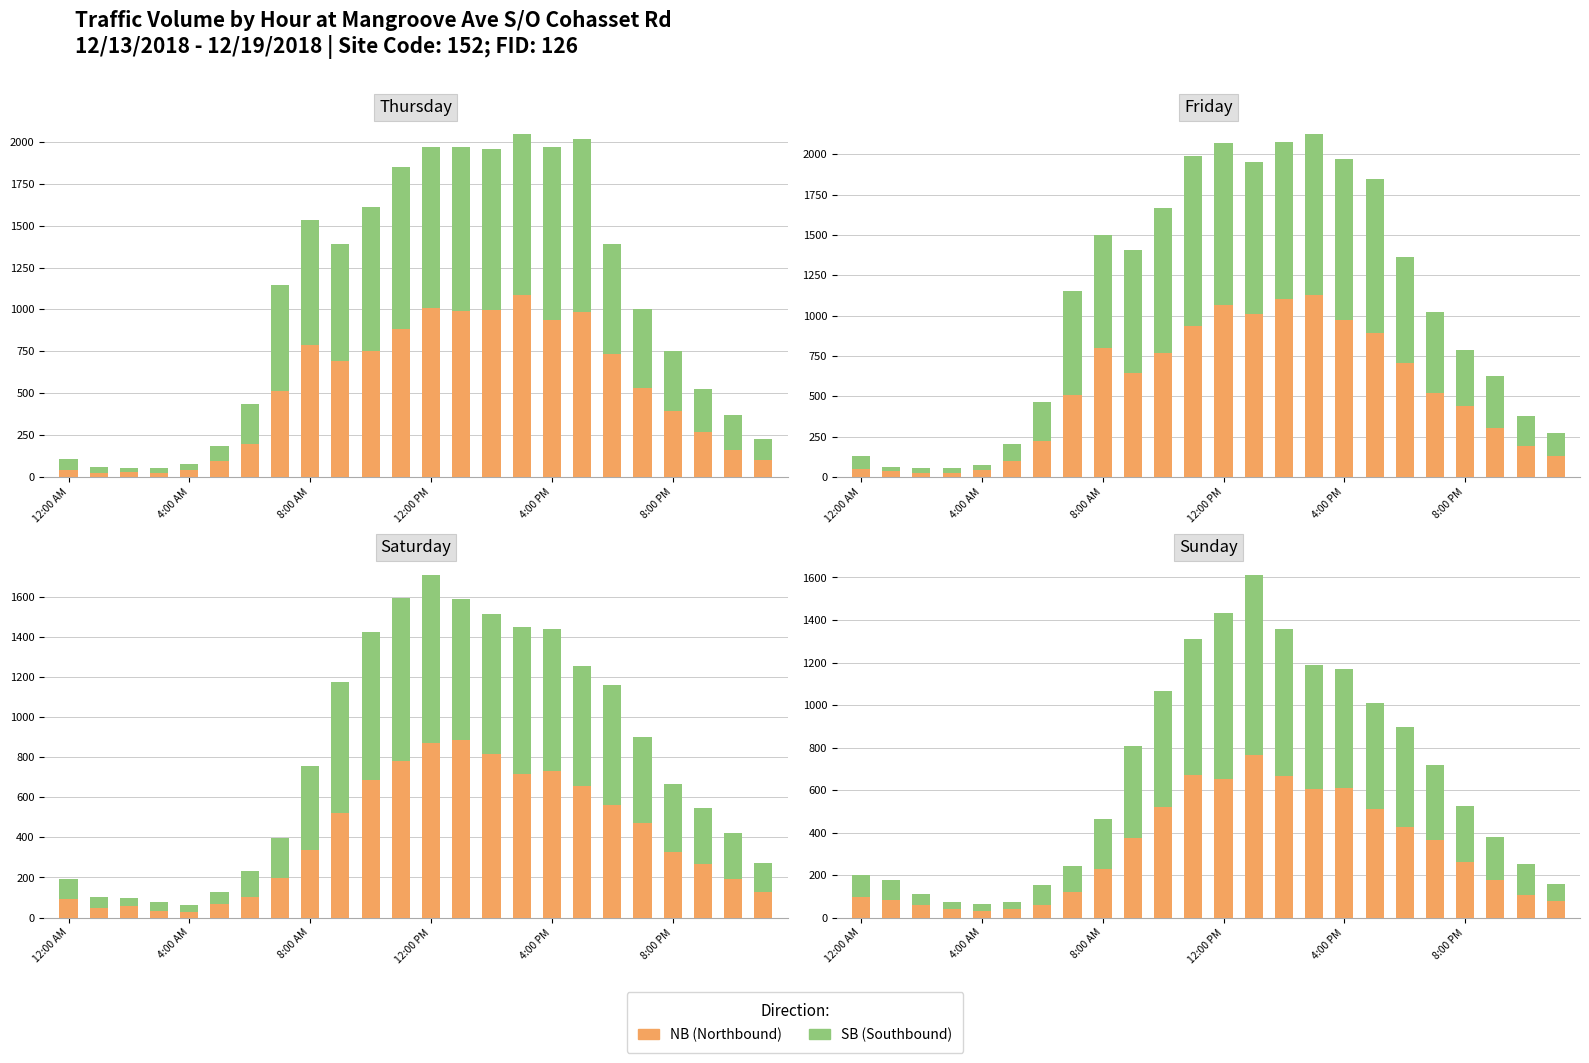

At 17, list the series in order from smallest to largest.

SB, NB